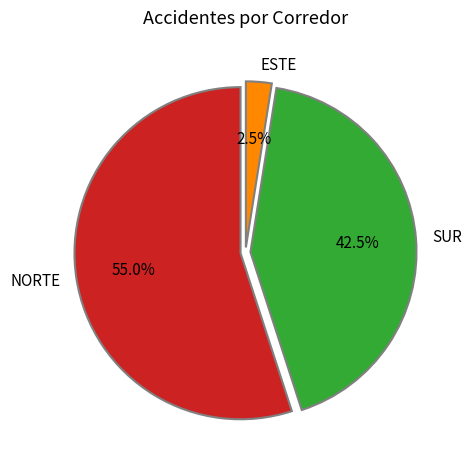

What is the majority slice?

NORTE